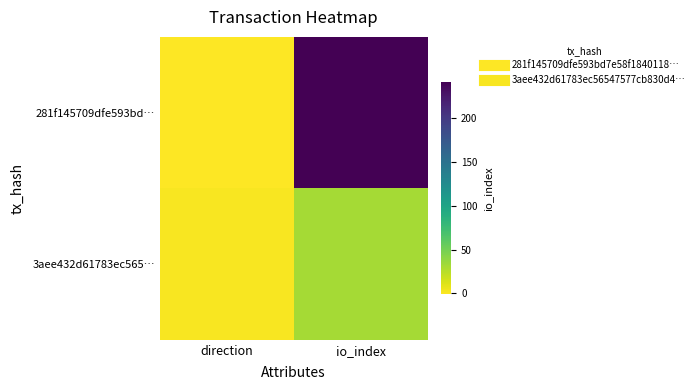

How many series are shown in this chart?

2